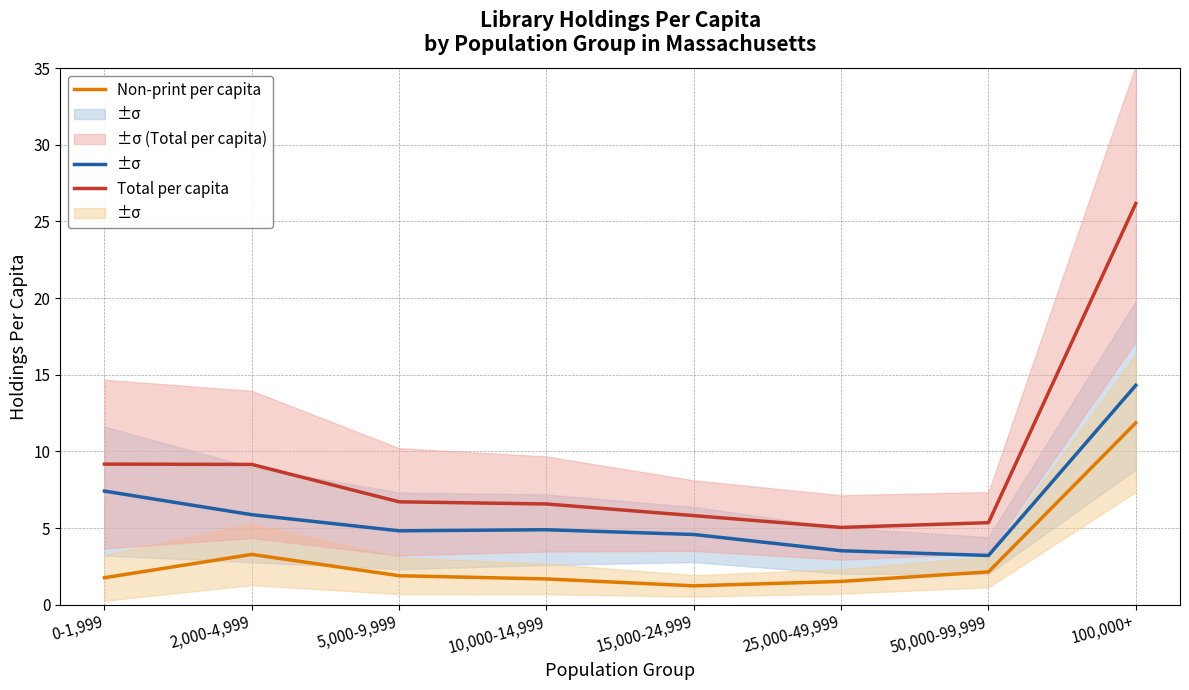

Rank the series by their average value, from highest to lowest.

Total per capita, Print per capita, Non-print per capita